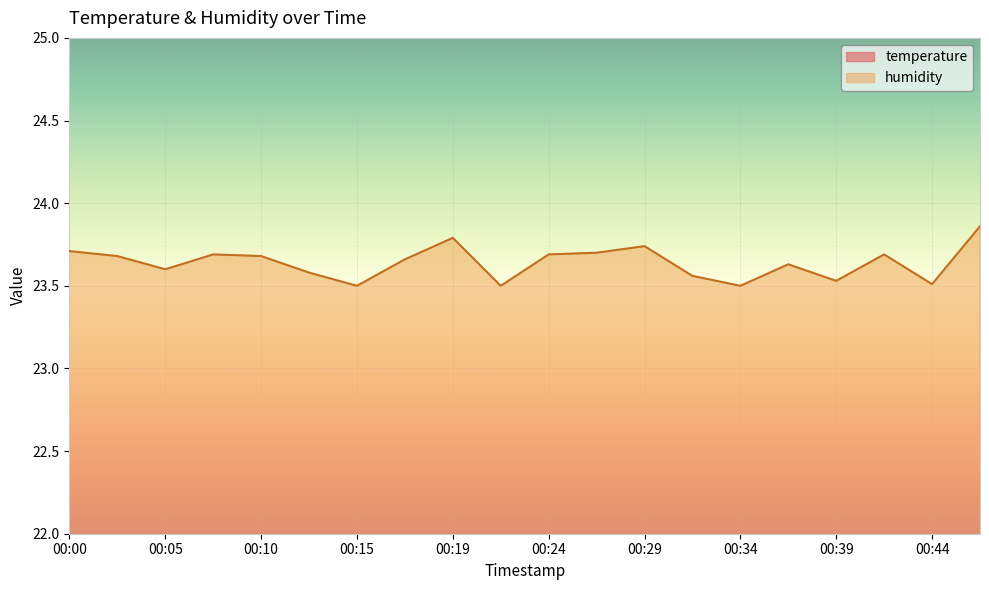

The value of humidity at 00:32 is 31.1. True or false?

False